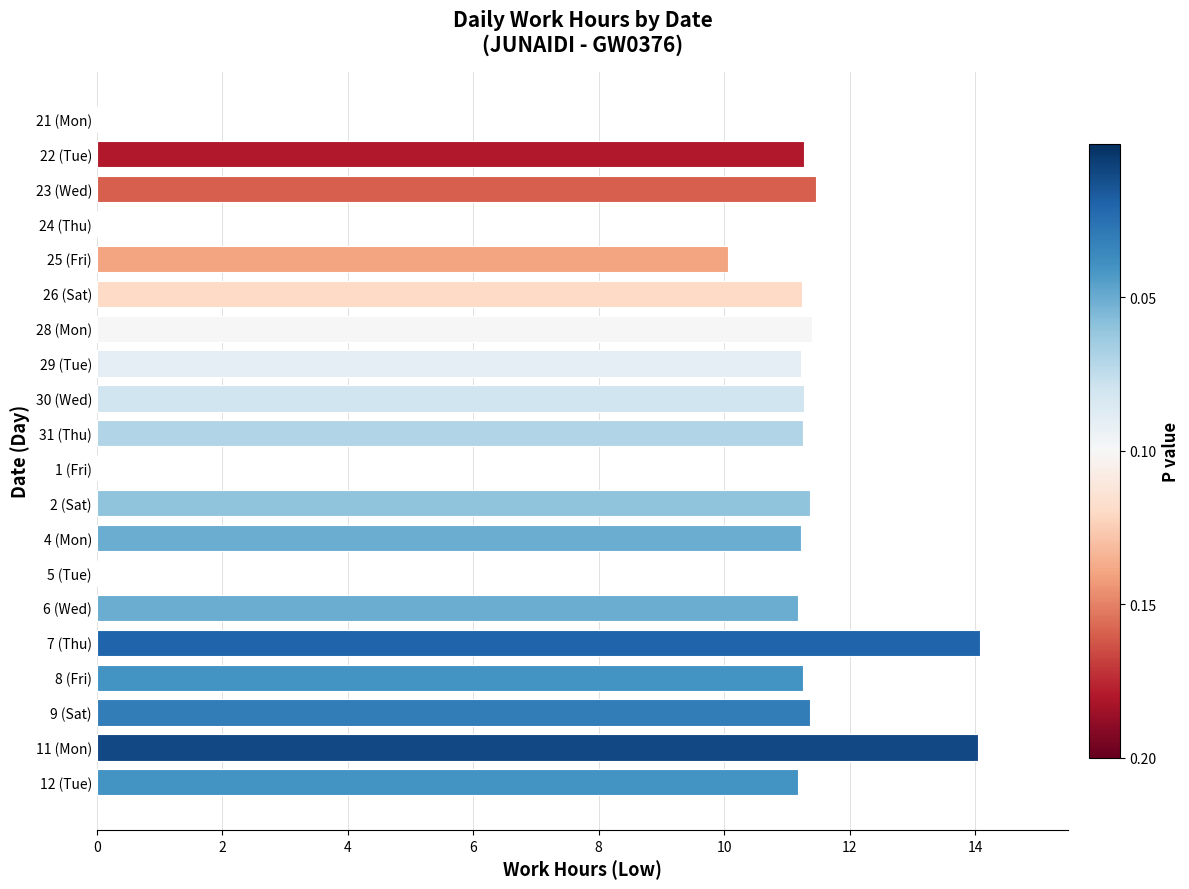

True or false: the data shows 8.2 at 11 (Mon).

False